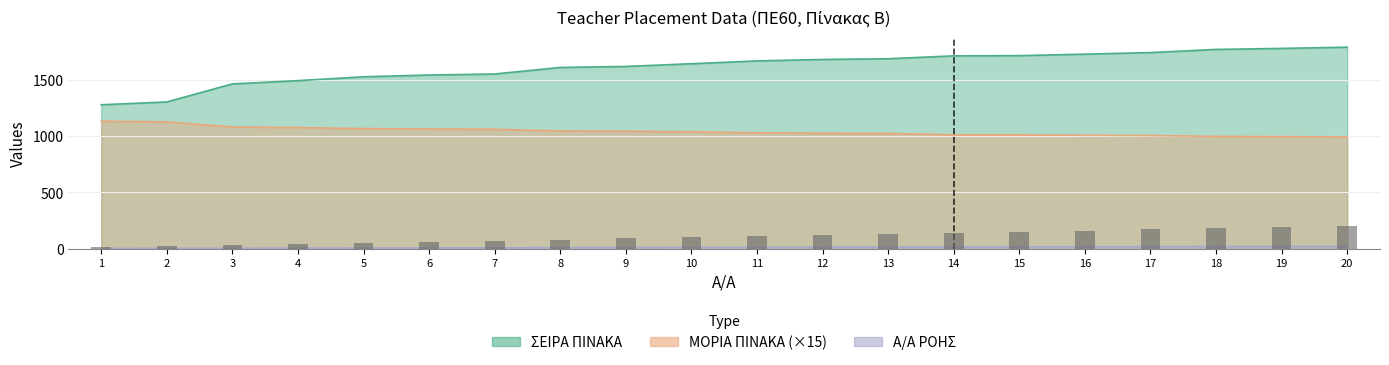

Reading left to right, what are all the values shown in this chart?

ΣΕΙΡΑ ΠΙΝΑΚΑ: 1276.0	1301.0	1461.0	1490.0	1524.0	1540.0	1549.0	1607.0	1616.0	1640.0	1665.0	1678.0	1684.0	1710.0	1712.0	1725.0	1739.0	1767.0	1776.0	1787.0
Α/Α ΡΟΗΣ: 1.0	2.0	3.0	4.0	5.0	6.0	7.0	8.0	9.0	10.0	11.0	12.0	13.0	14.0	15.0	16.0	17.0	18.0	19.0	20.0
ΜΟΡΙΑ ΠΙΝΑΚΑ: 1130.2	1124.2	1079.0	1073.2	1064.7	1061.0	1058.2	1043.7	1041.5	1035.8	1027.5	1023.0	1021.5	1009.2	1008.8	1005.5	1002.4	995.7	993.0	990.5